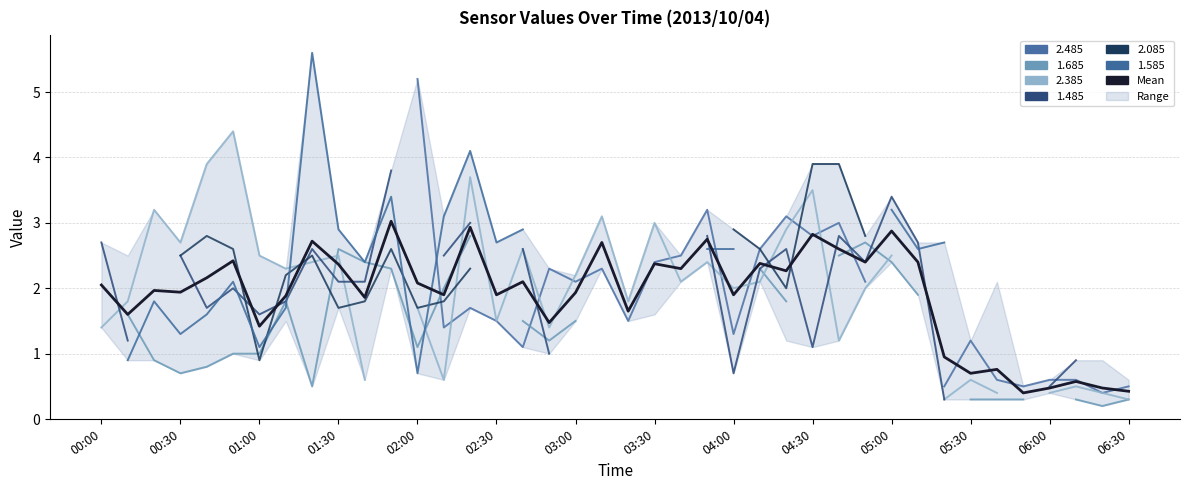

At which label is the value closest to 1?

32